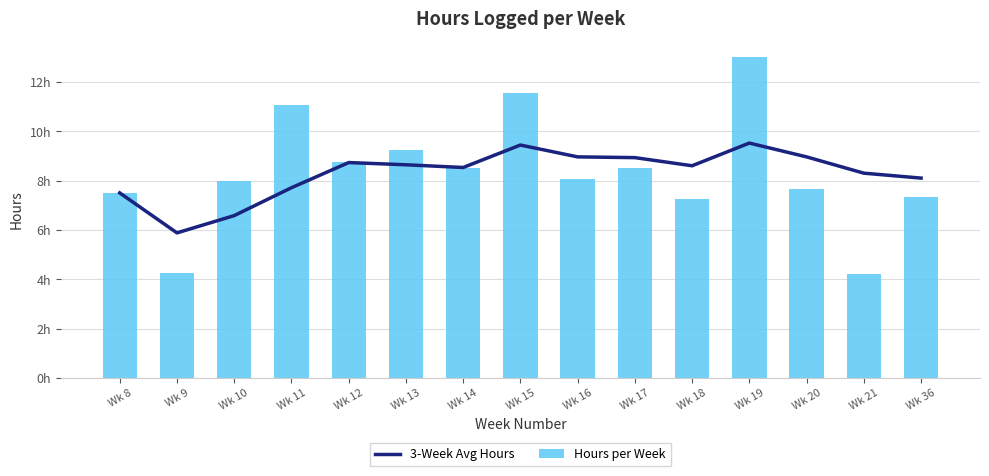

The value of Hours per Week at Wk 12 is 8.8. True or false?

True